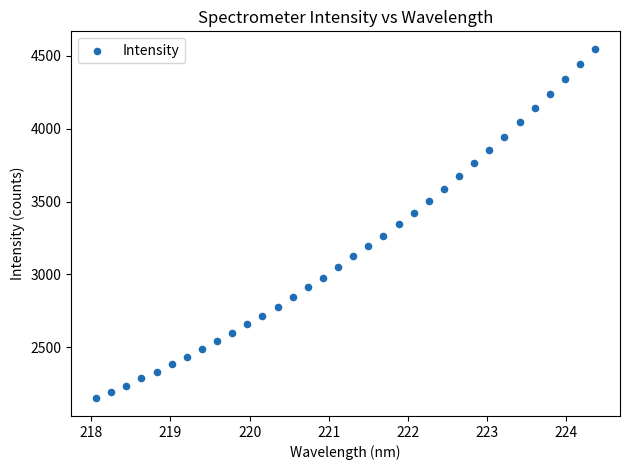

What is the range of X values (max minus min)?

6.3